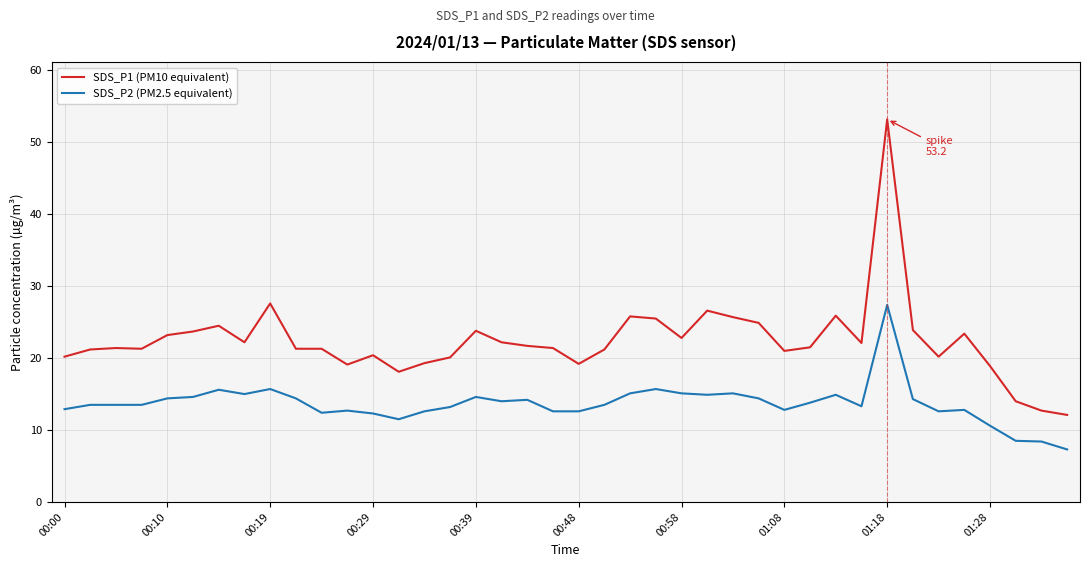

True or false: SDS_P1 (PM10 equivalent) and SDS_P2 (PM2.5 equivalent) cross at least once.

False